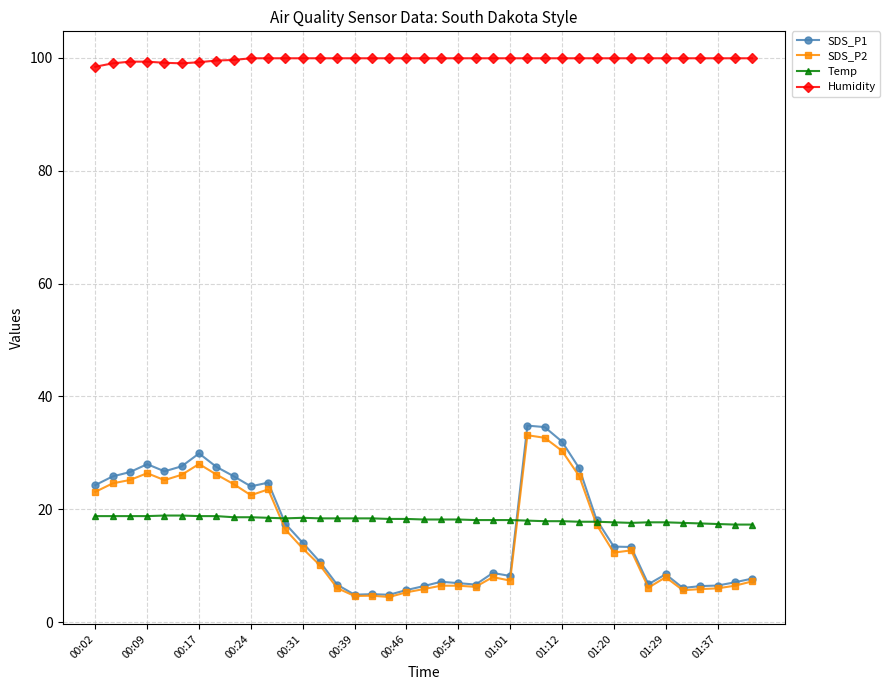

What is the value of the SDS_P1 point at the 4th from the left?

28.0